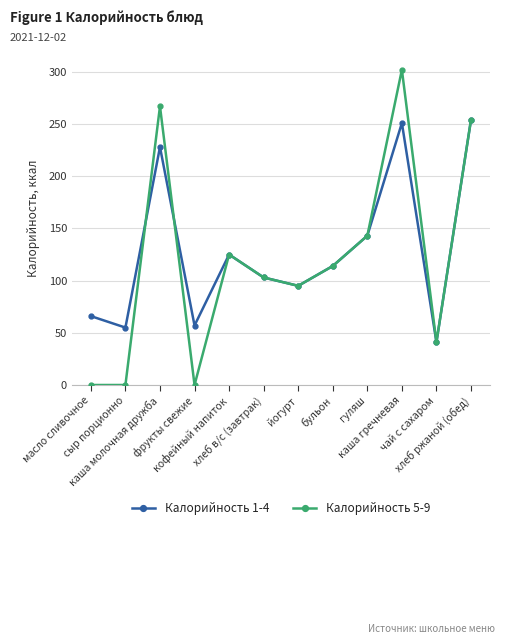

What position from the left is каша гречневая?

10